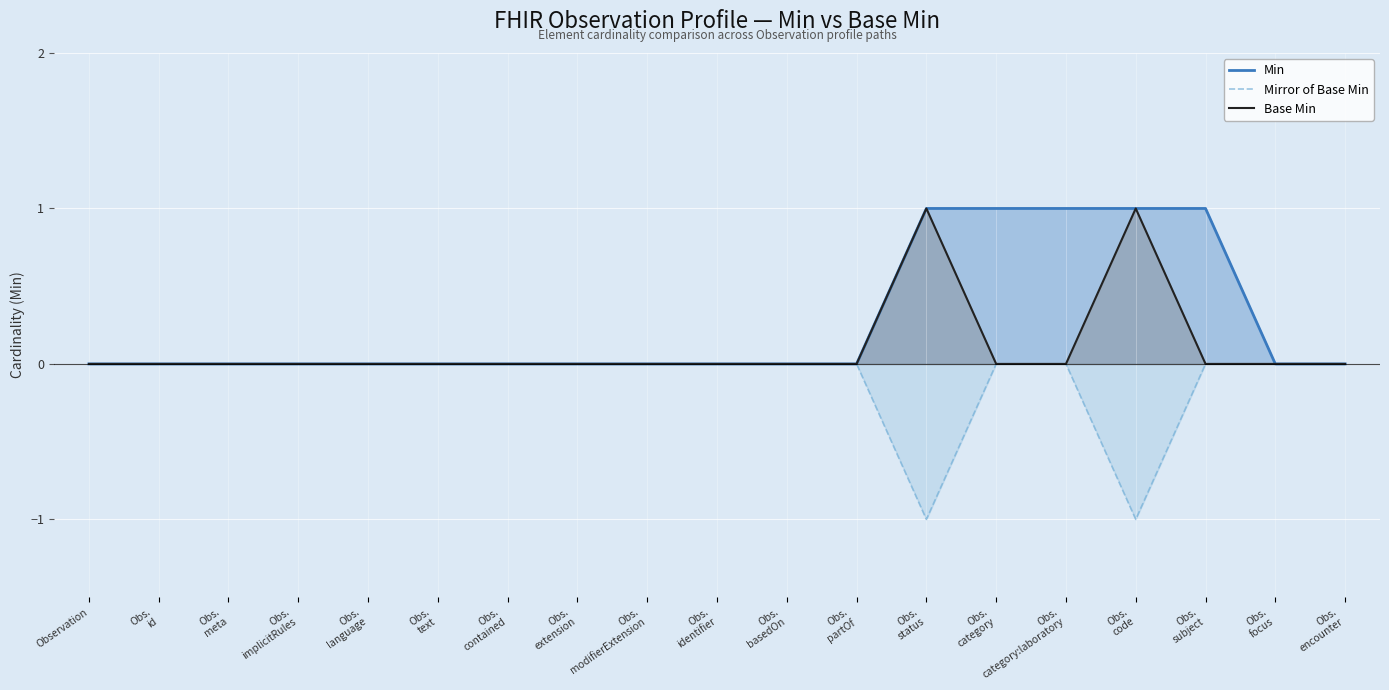

Which has a higher value, Obs.
category:laboratory or Obs.
contained?

Obs.
category:laboratory